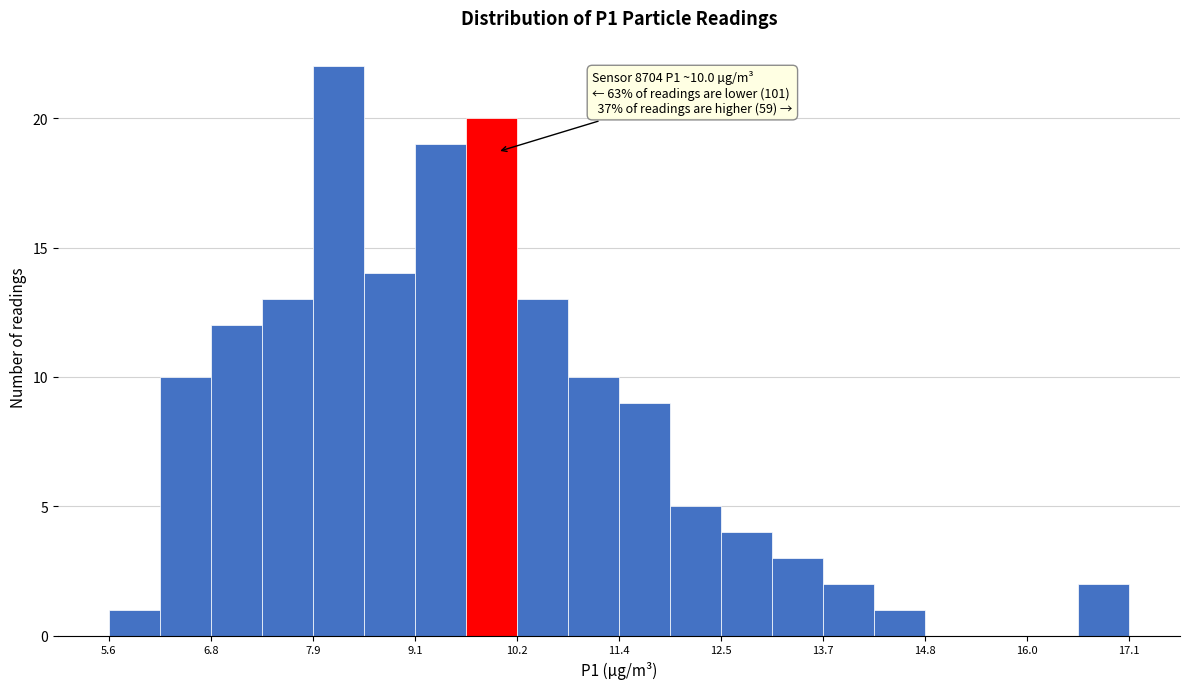

Read against the x-axis, roughly where is the centre of the tallest bar?

8.2